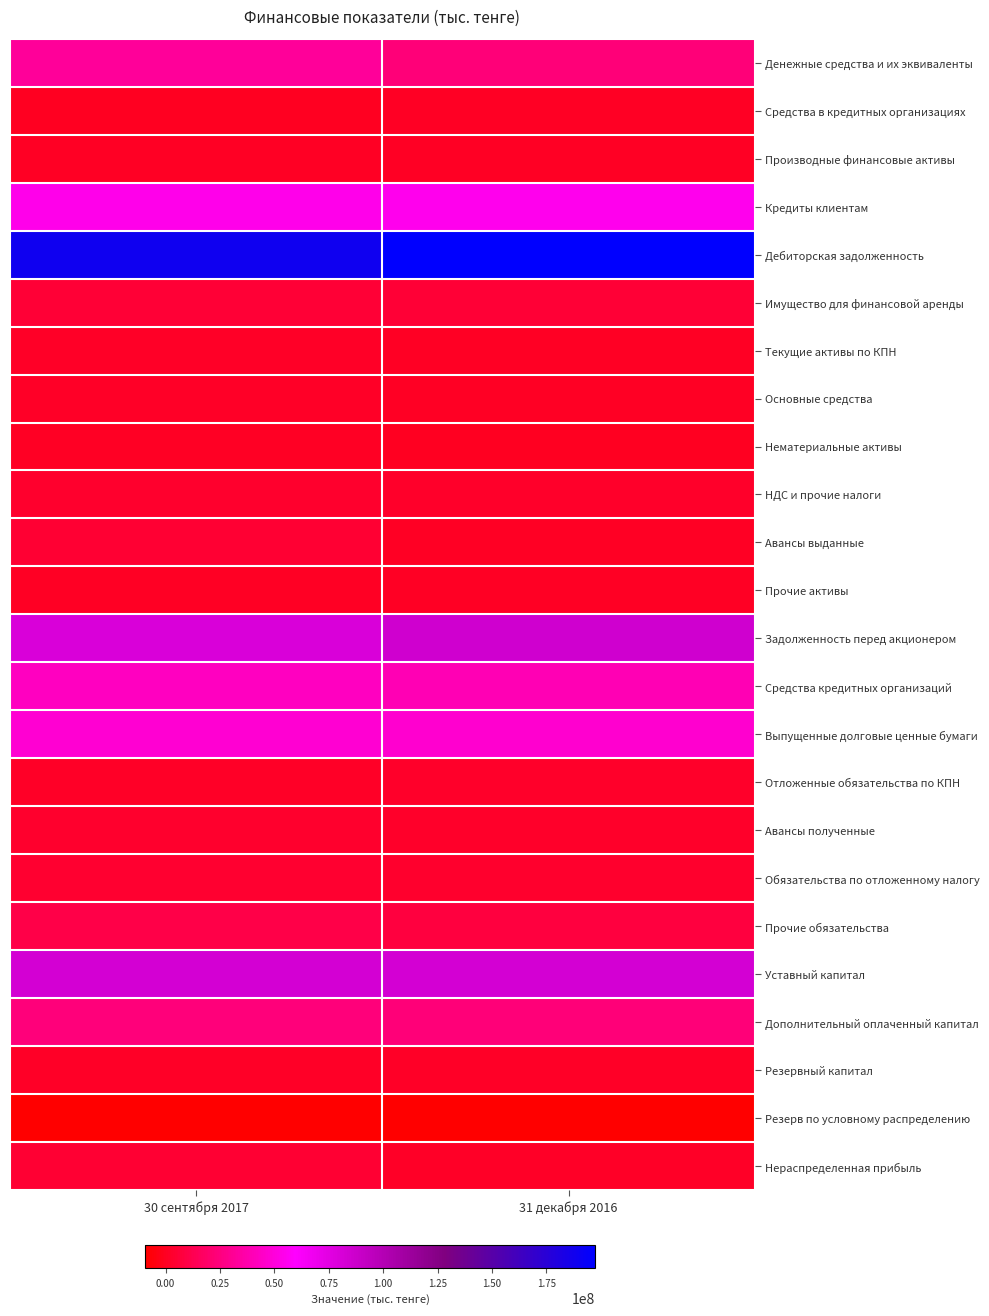

At which category is the sum across all series the highest?

30 сентября 2017